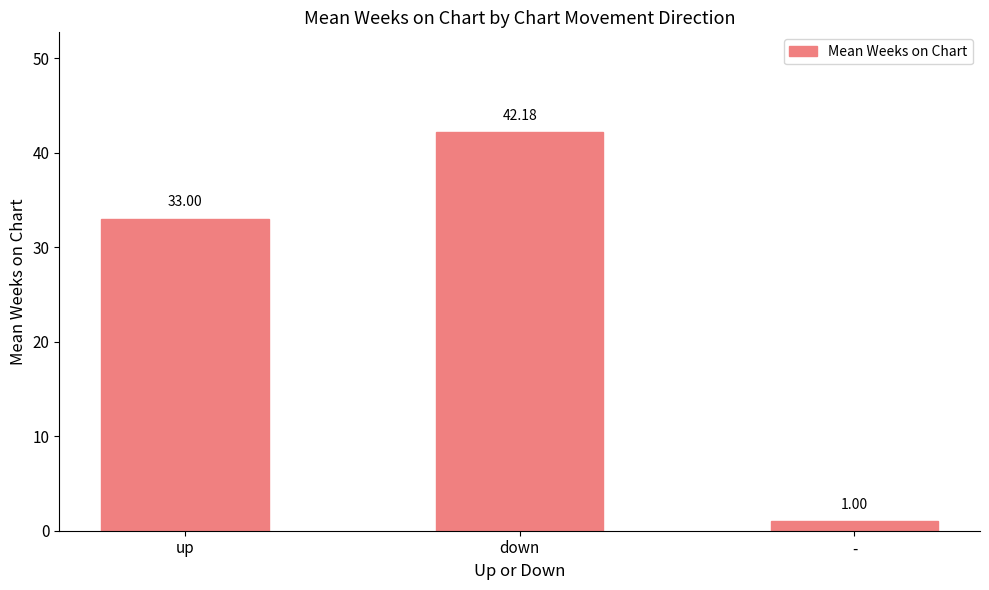

Reading right to left, transcribe all the data shown in this chart.

-=1.0	down=42.2	up=33.0